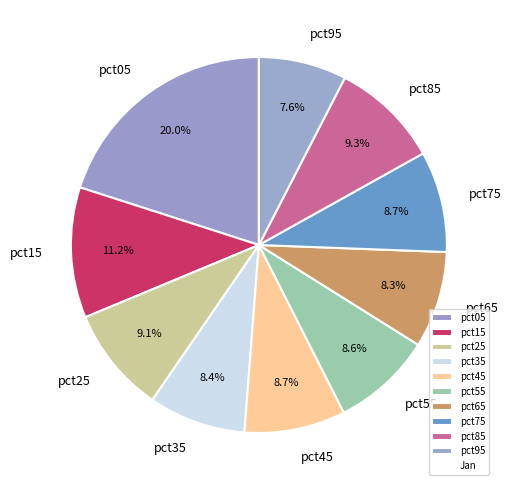

Which category has the biggest portion of the pie?

pct05